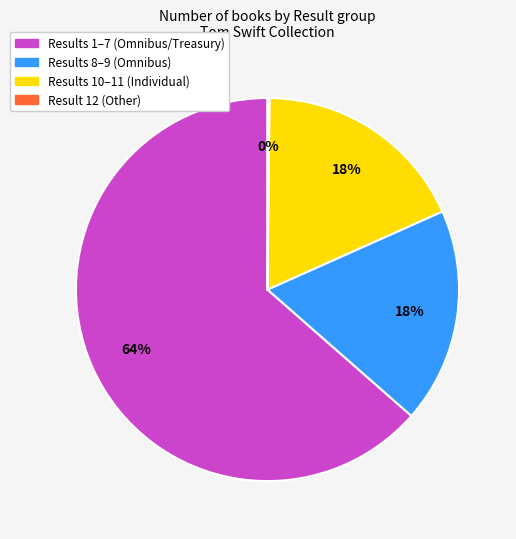

True or false: Results 10–11 (Individual) accounts for 18% of the total.

True